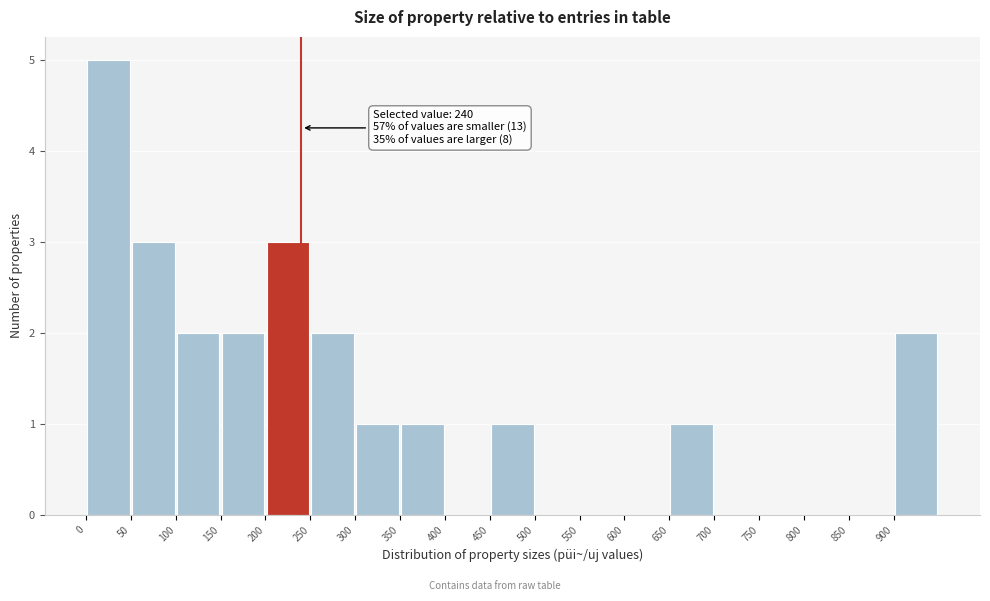

Over which range of the x-axis is the bar tallest?

0 to 50